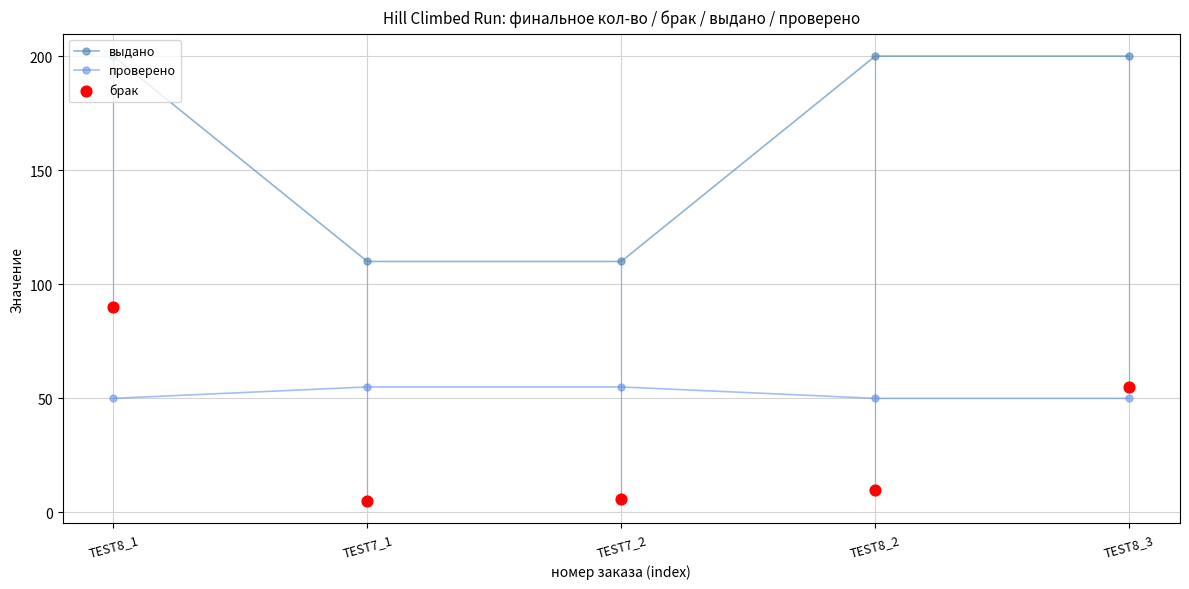

Which series contains the highest Y value?

выдано